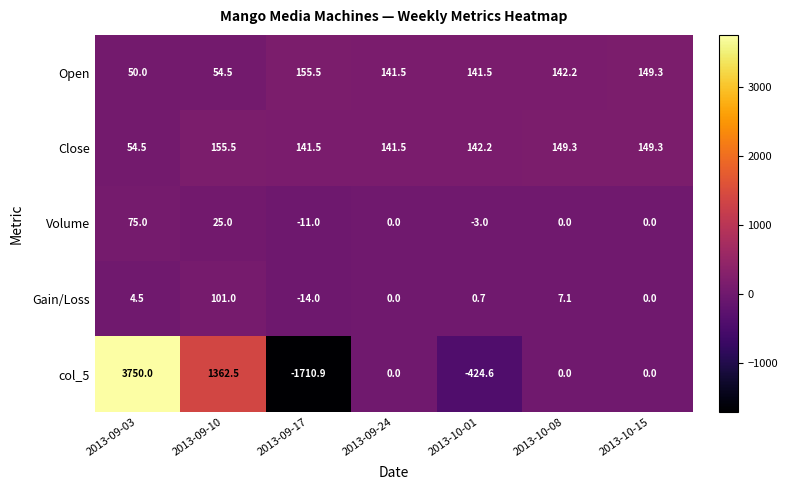

How many distinct data groups are displayed?

5